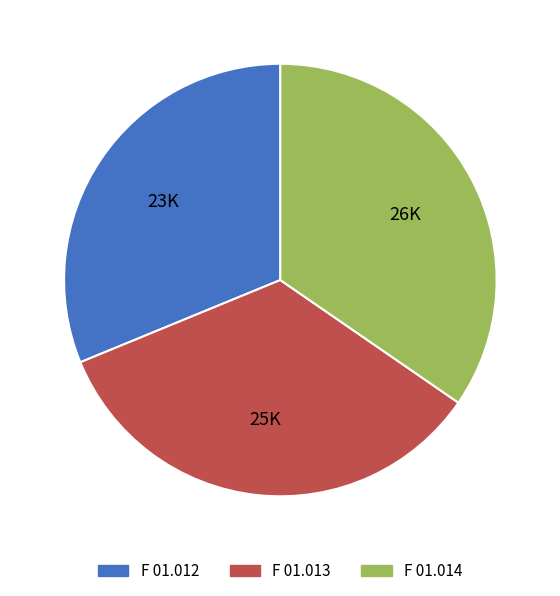

Count the number of slices in the pie.

3